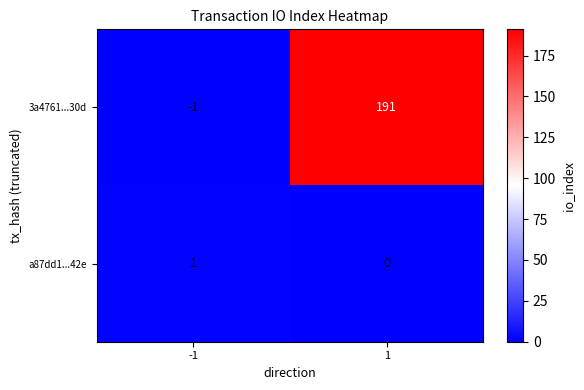

What is the sum of all 3a4761...30d values?

190